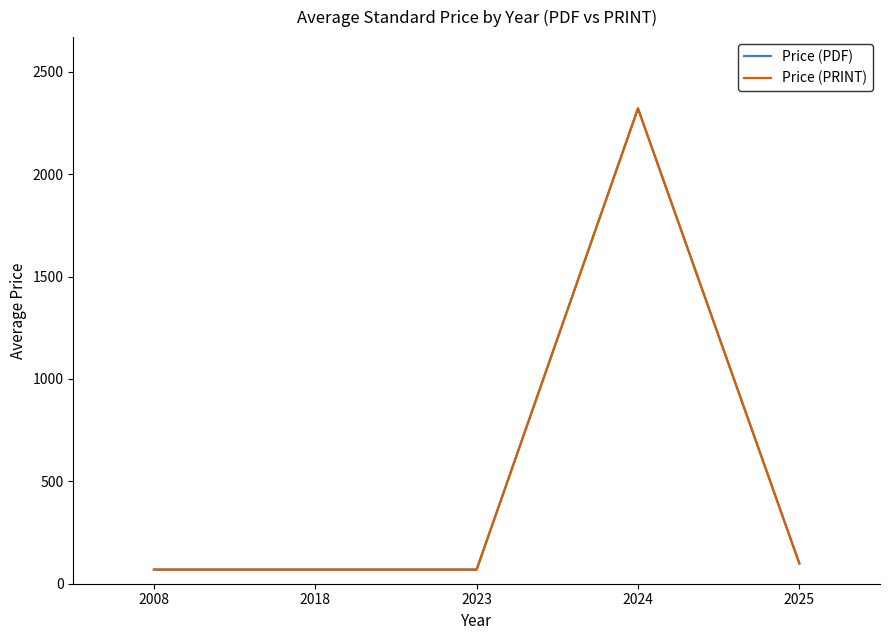

True or false: Price (PRINT) and Price (PDF) cross at least once.

False